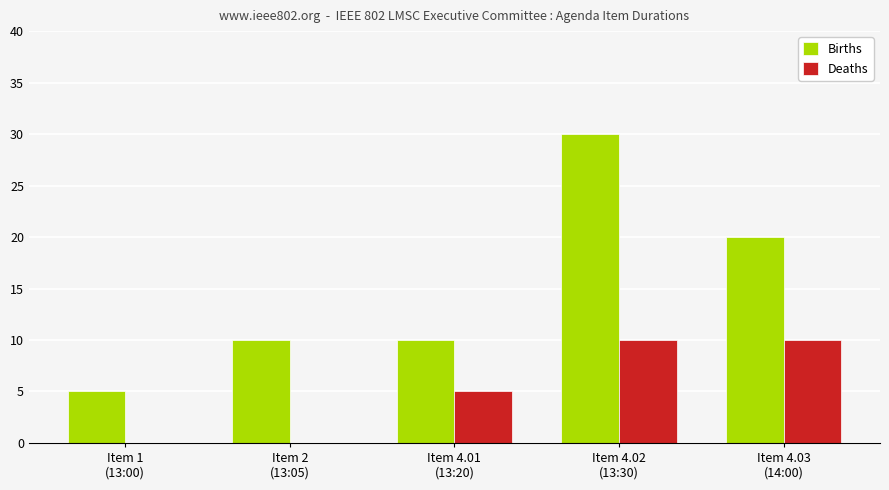

How many Deaths values are between 0 and 10?

5